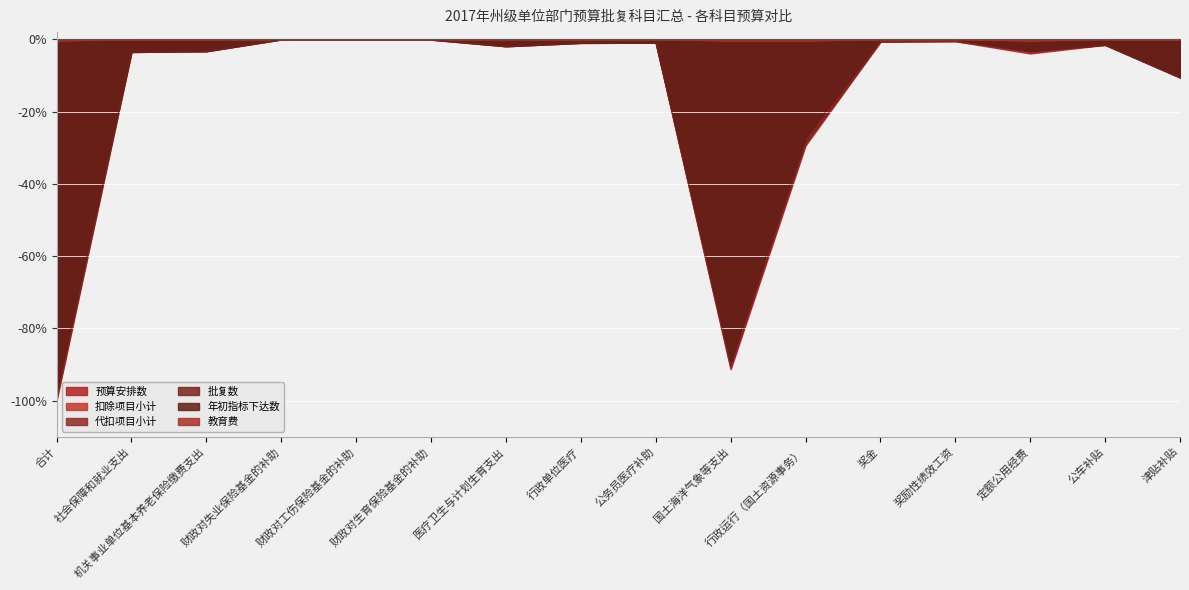

At how many categories does at least one series exceed -38?

16